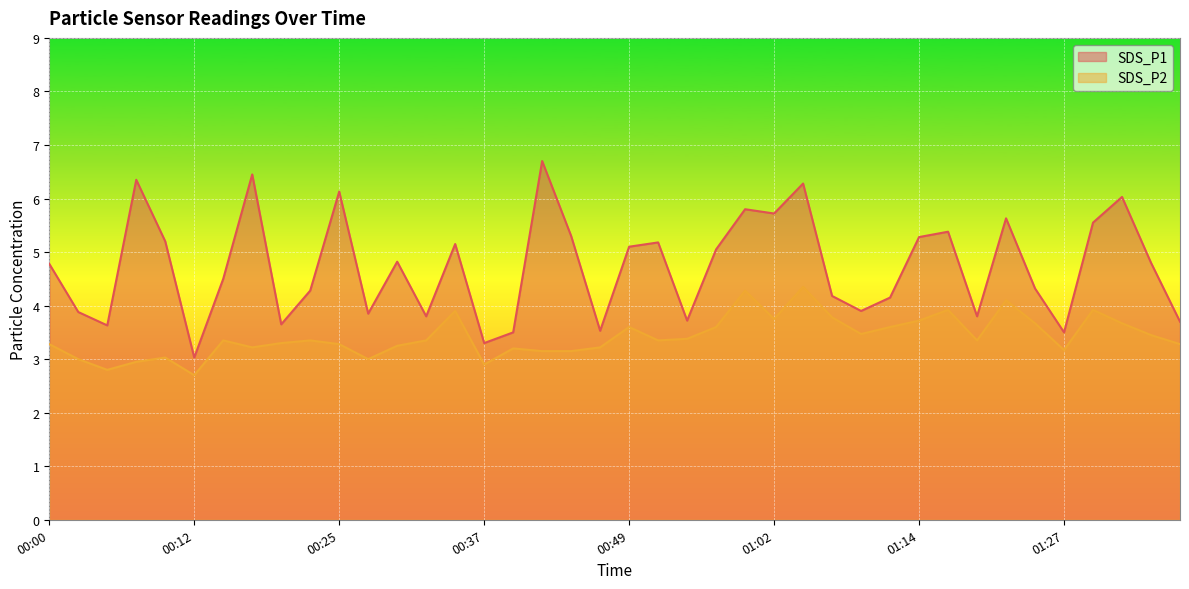

List the series in order of their peak value, lowest first.

SDS_P2, SDS_P1